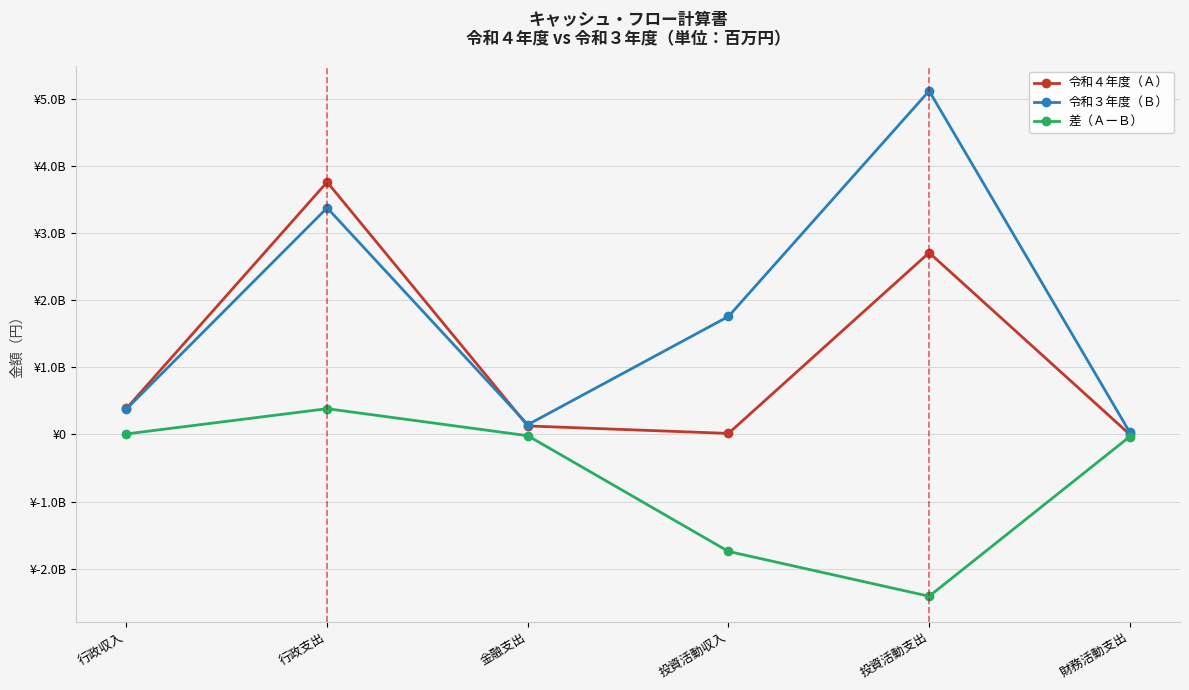

Read the 差（ＡーＢ） value at 投資活動収入.

-1741363000